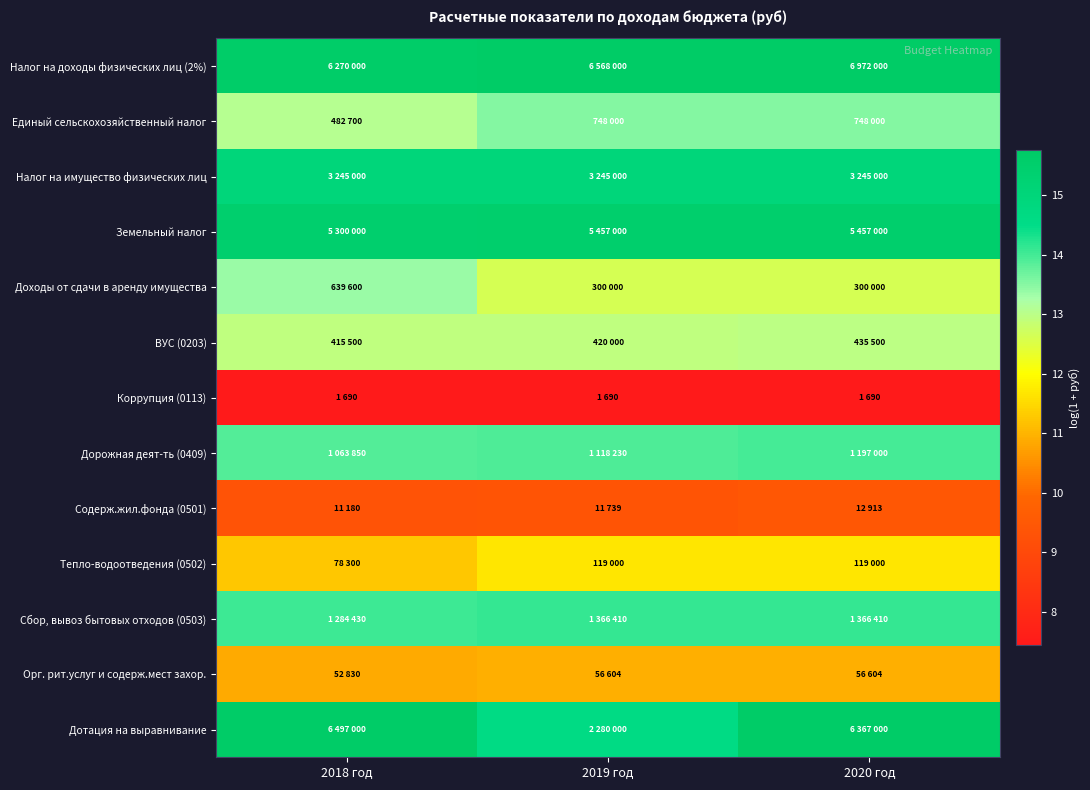

Which category has the highest value across all series?

2020 год